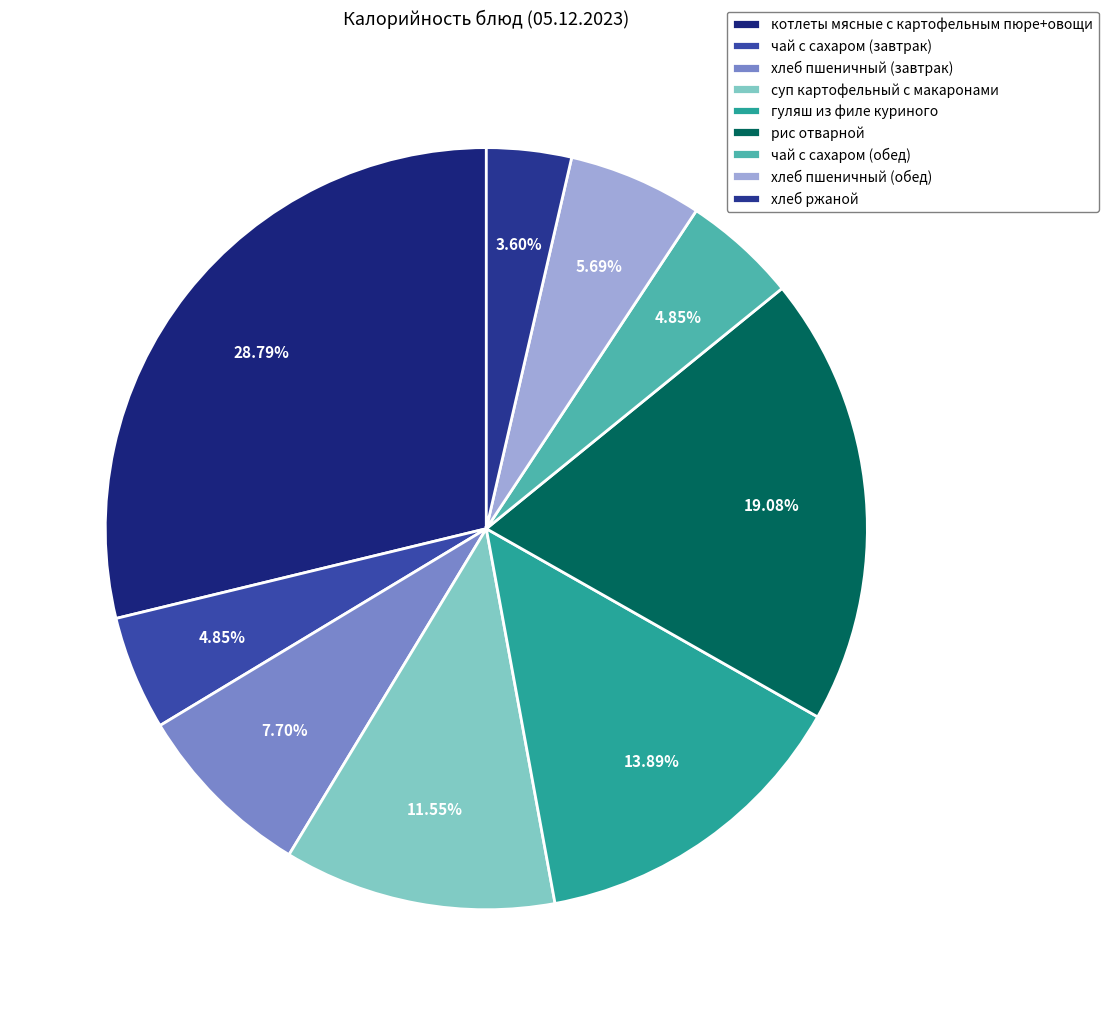

To the nearest percent, what is the difference between the котлеты мясные с картофельным пюре+овощи and хлеб пшеничный (обед) slice percentages?

23%